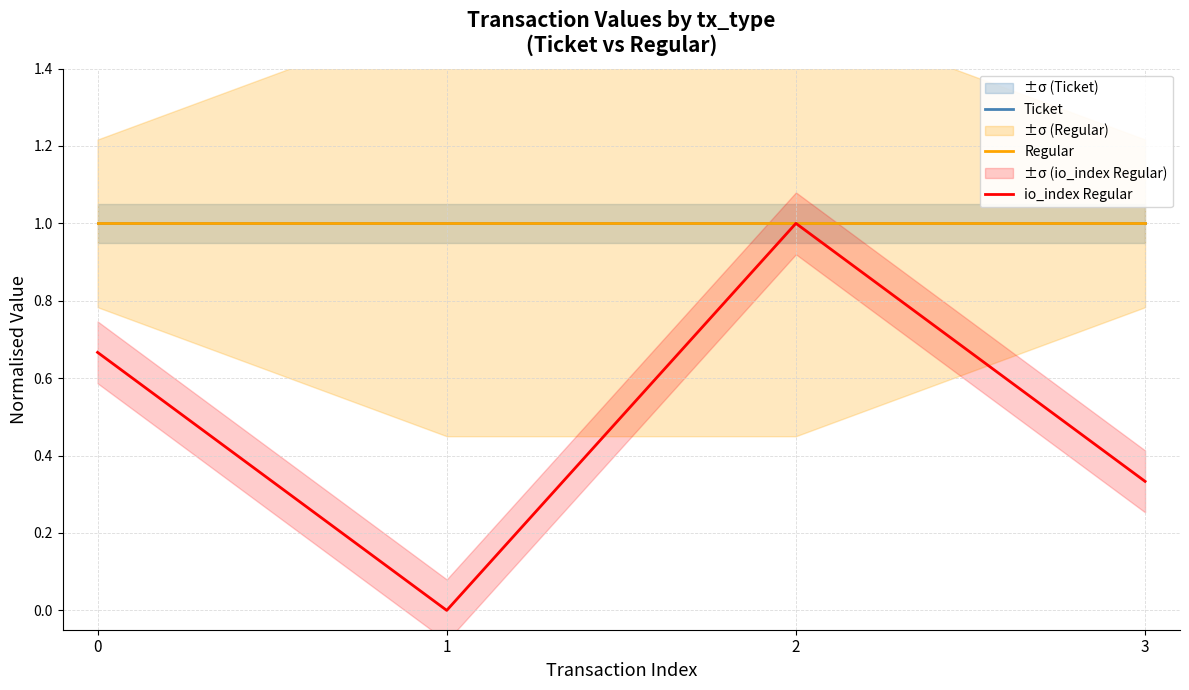

At which label does io_index Regular reach its peak?

2